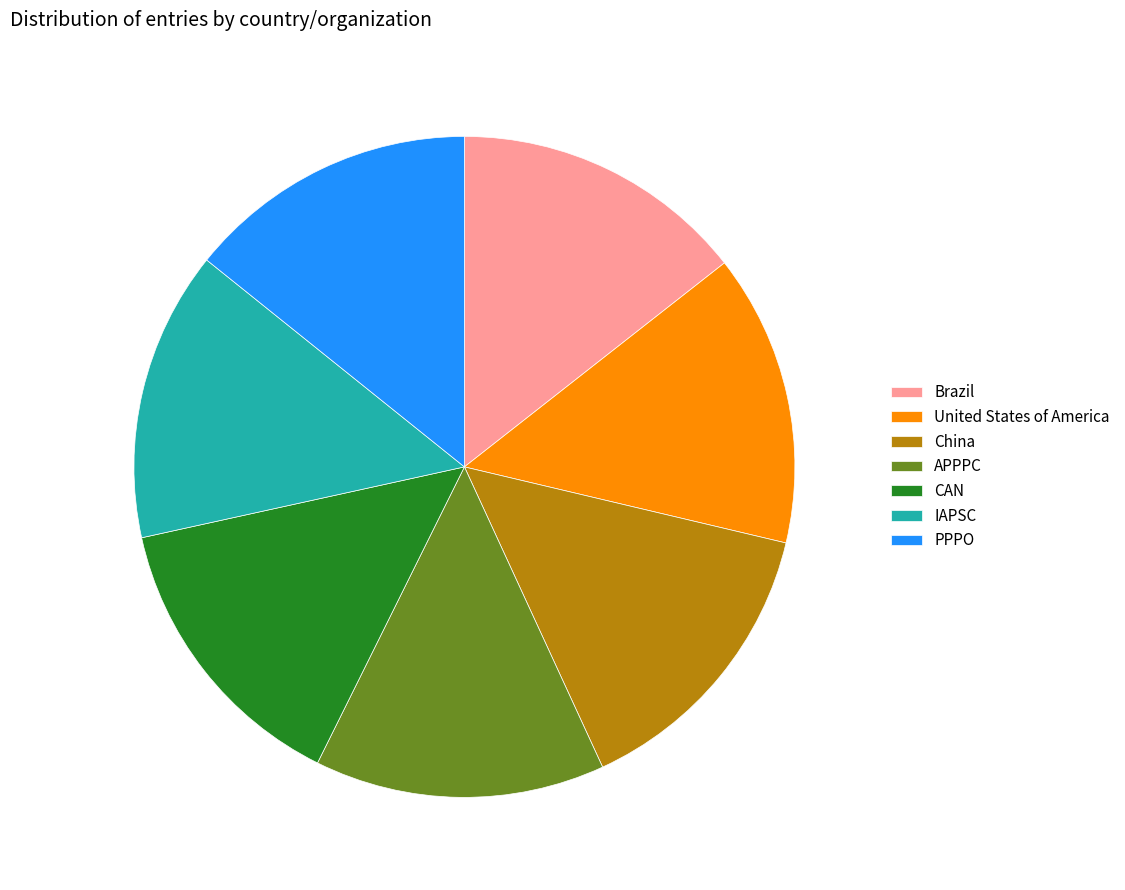

Does China represent more than half of the total?

No